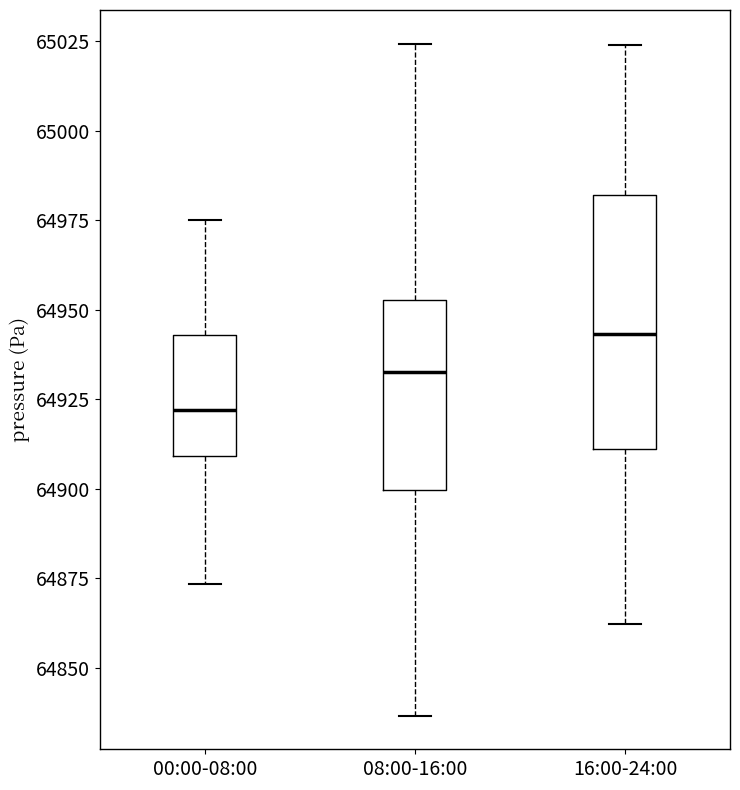

Which box's median line is the lowest?

00:00-08:00